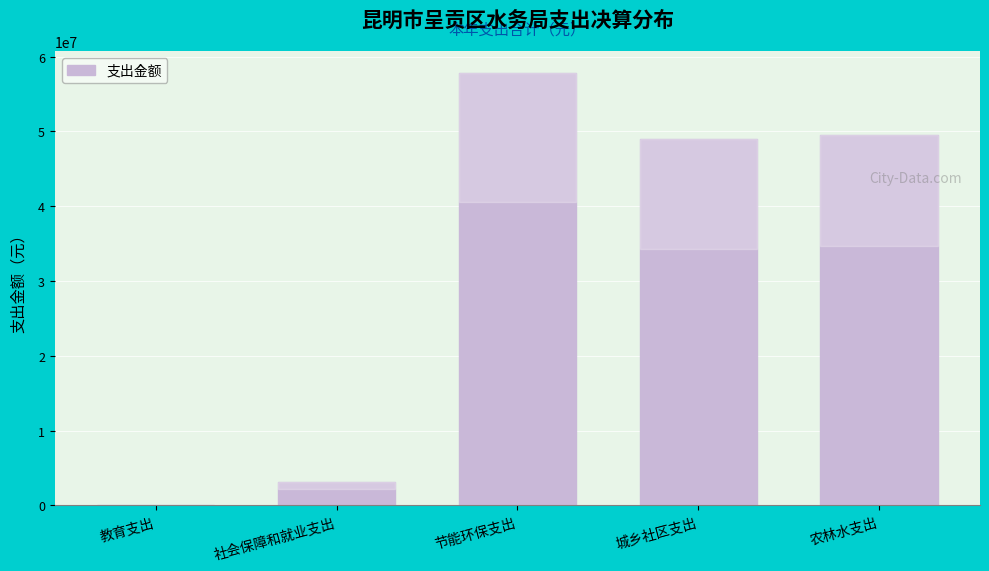

Reading left to right, list all the values displayed in this chart.

教育支出=26100.0	社会保障和就业支出=3070987.2	节能环保支出=57868194.8	城乡社区支出=49009981.2	农林水支出=49561976.7